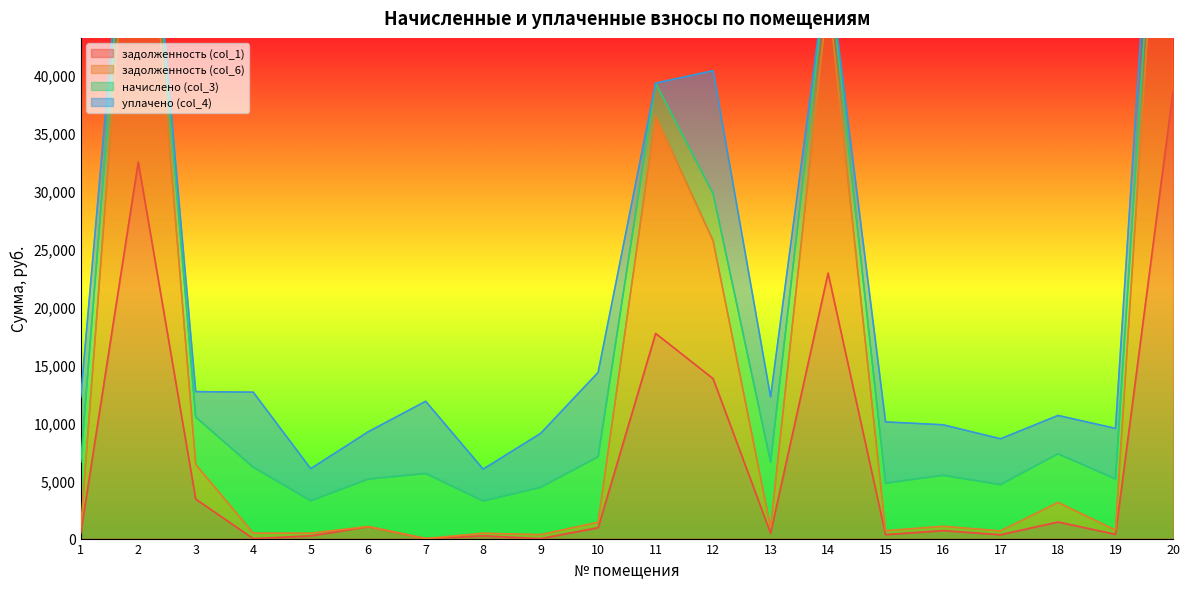

What is the value of the задолженность (col_6) point at the 18th from the left?

3112.6